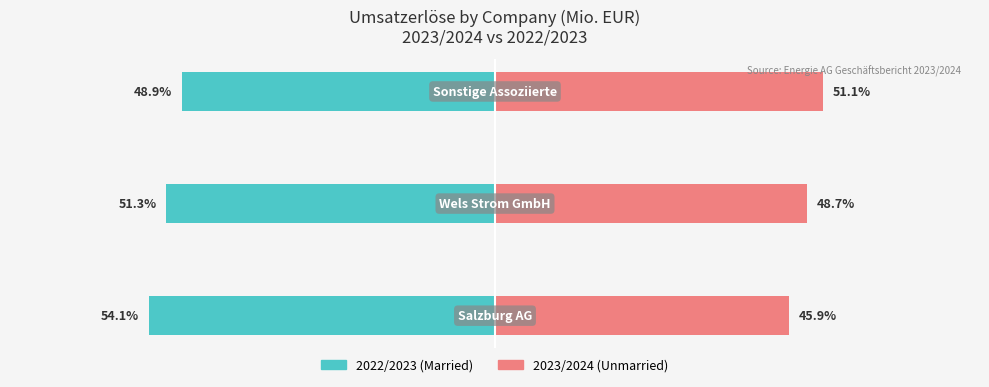

Which has a higher value, −40 or −80?

−40